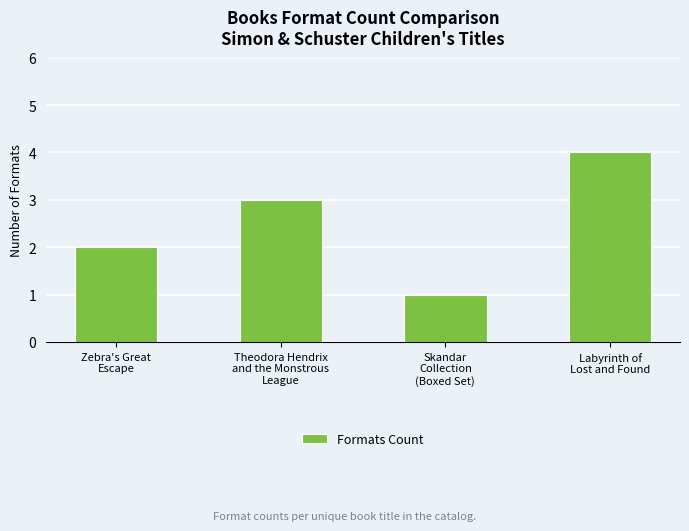

Reading right to left, what are all the values shown in this chart?

4	1	3	2